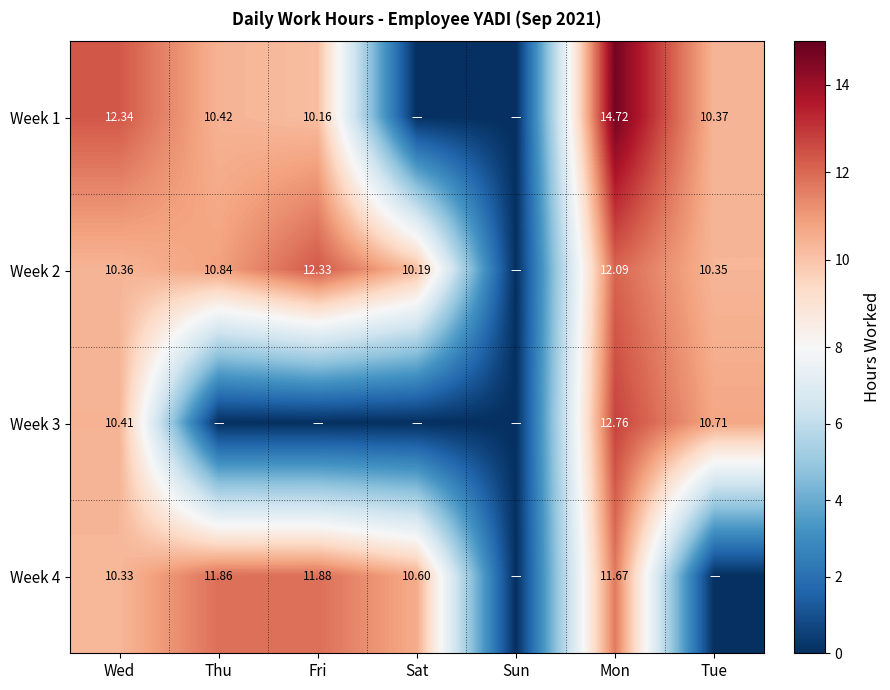

What is the average value of the Week 4 series?

8.0